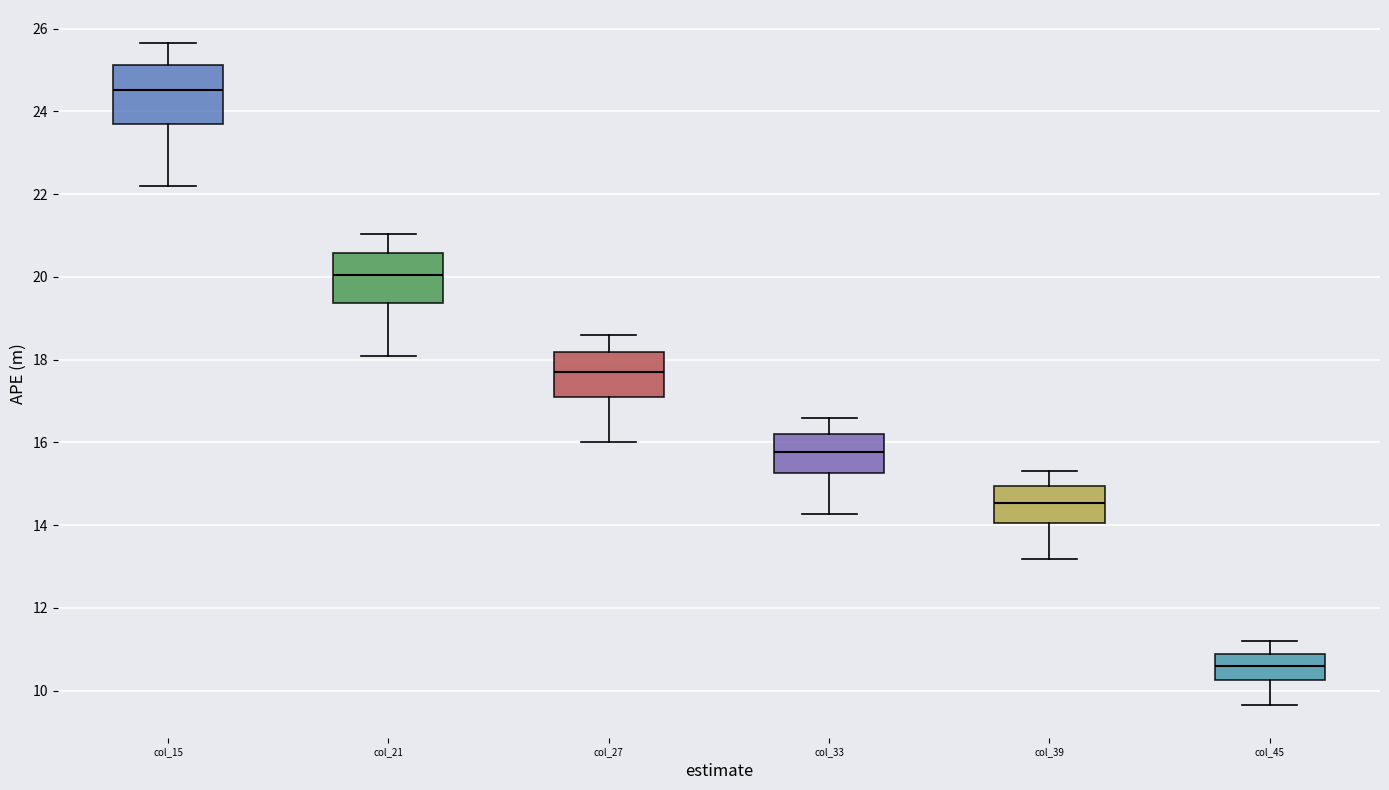

Reading left to right, read every box against the y-axis: the position of its median line, the range the box covers, and the ends of its whiskers. The values are not printed on the chart, so give them approximately, as read against the axis.

col_15: median 24.6, box 23.6 to 25.2, whiskers 22.2 to 25.6
col_21: median 20.0, box 19.4 to 20.6, whiskers 18.0 to 21.0
col_27: median 17.8, box 17.2 to 18.2, whiskers 16.0 to 18.6
col_33: median 15.8, box 15.2 to 16.2, whiskers 14.2 to 16.6
col_39: median 14.6, box 14.0 to 15.0, whiskers 13.2 to 15.4
col_45: median 10.6, box 10.2 to 10.8, whiskers 9.6 to 11.2